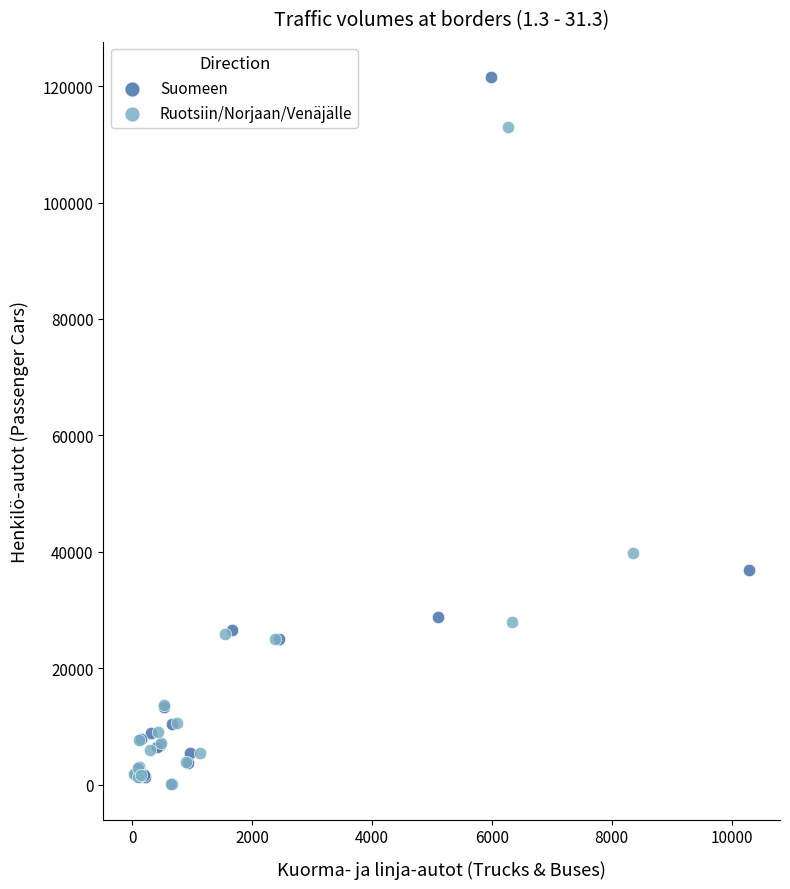

Which series has the largest Y range (max minus min)?

Suomeen